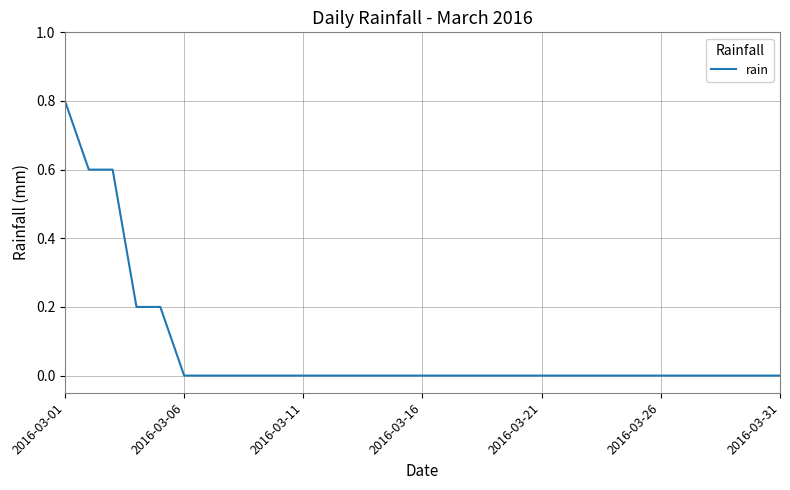

What is the greatest value displayed?

0.8